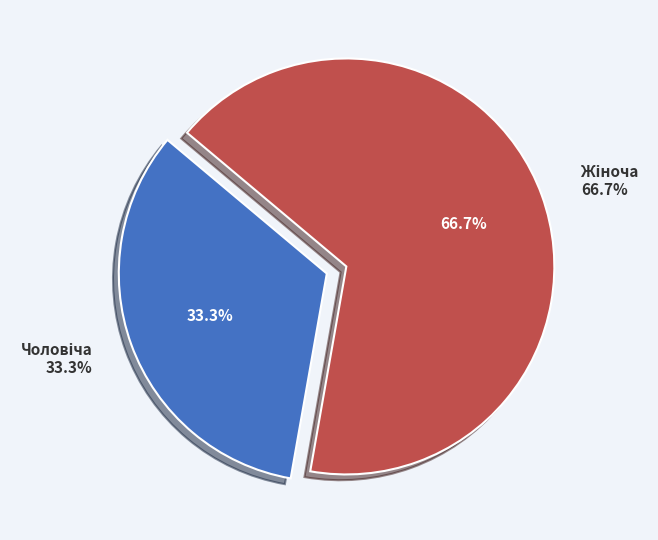

Rank the categories by value from highest to lowest.

Жіноча, Чоловіча